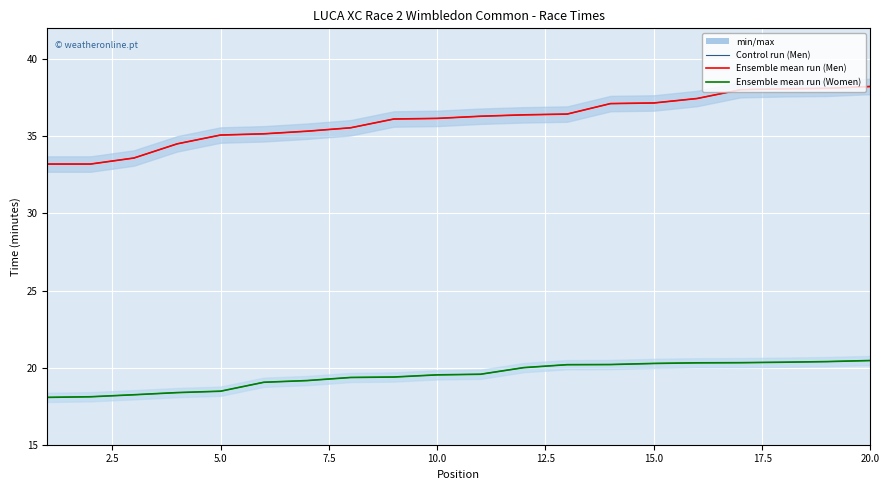

True or false: Control run (Women) and Control run (Men) cross at least once.

False